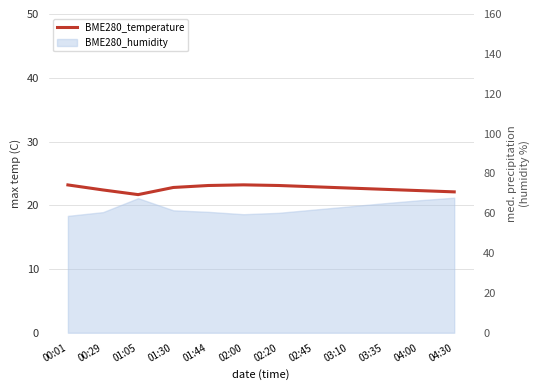

Rank the categories by value from highest to lowest.

02:00, 00:01, 01:44, 02:20, 02:45, 01:30, 03:10, 03:35, 00:29, 04:00, 04:30, 01:05